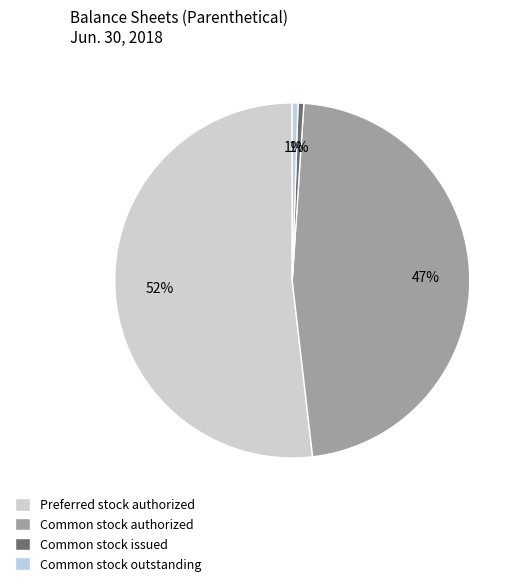

Count the number of slices in the pie.

4